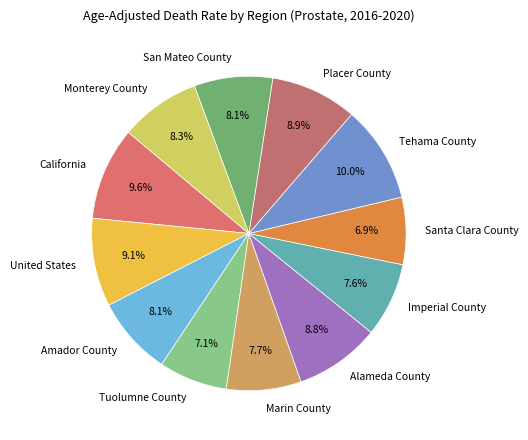

Which has a higher value, Tuolumne County or Tehama County?

Tehama County